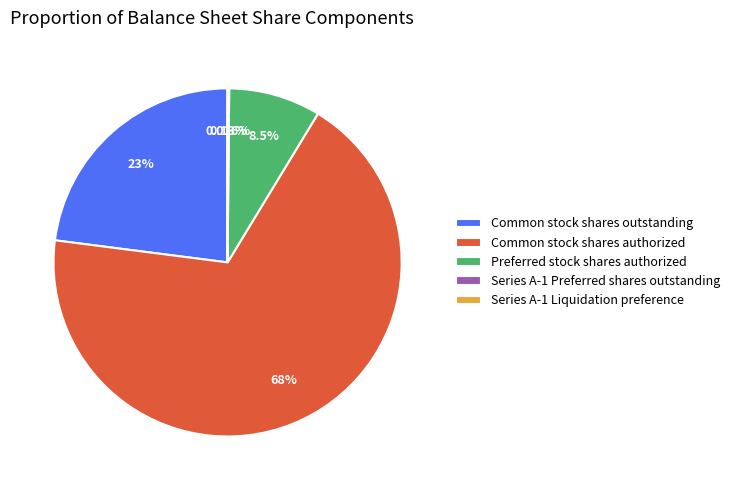

Which slice is the largest?

Common stock shares authorized